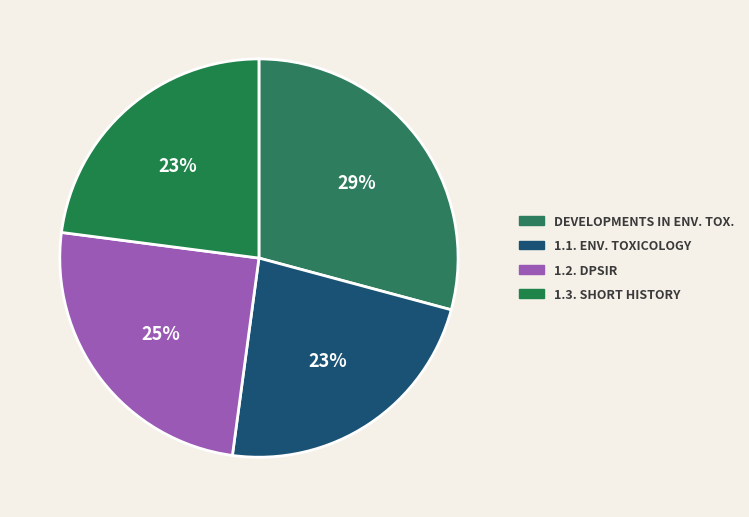

What is the largest slice in the pie chart?

Developments in Environmental Toxicology